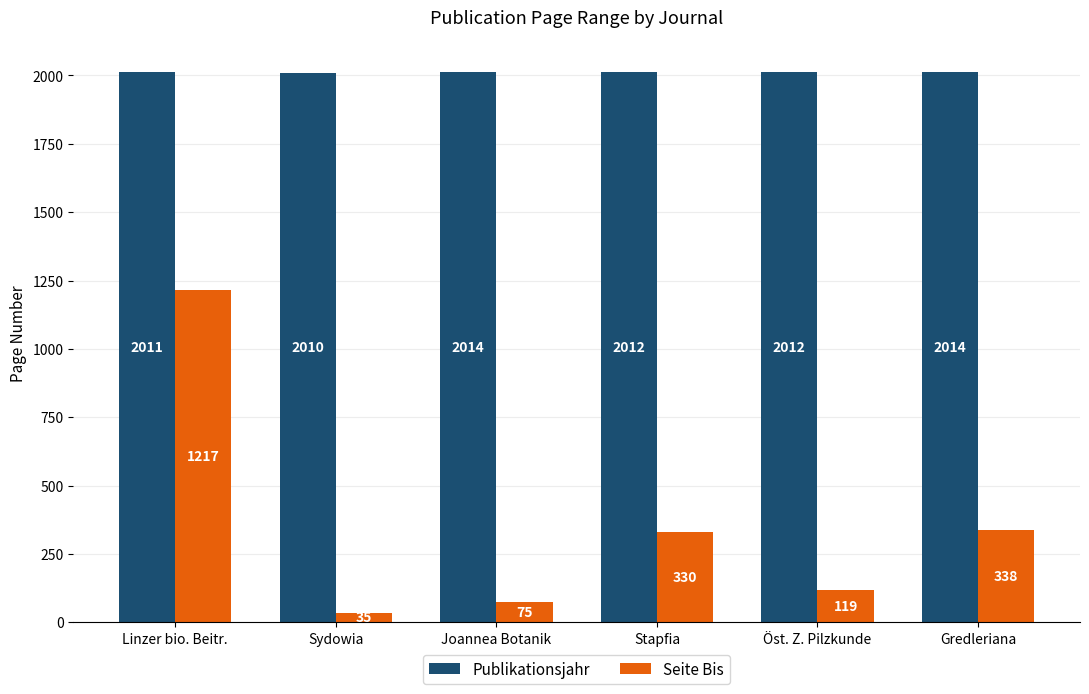

What is the sum of all Publikationsjahr values?

12073